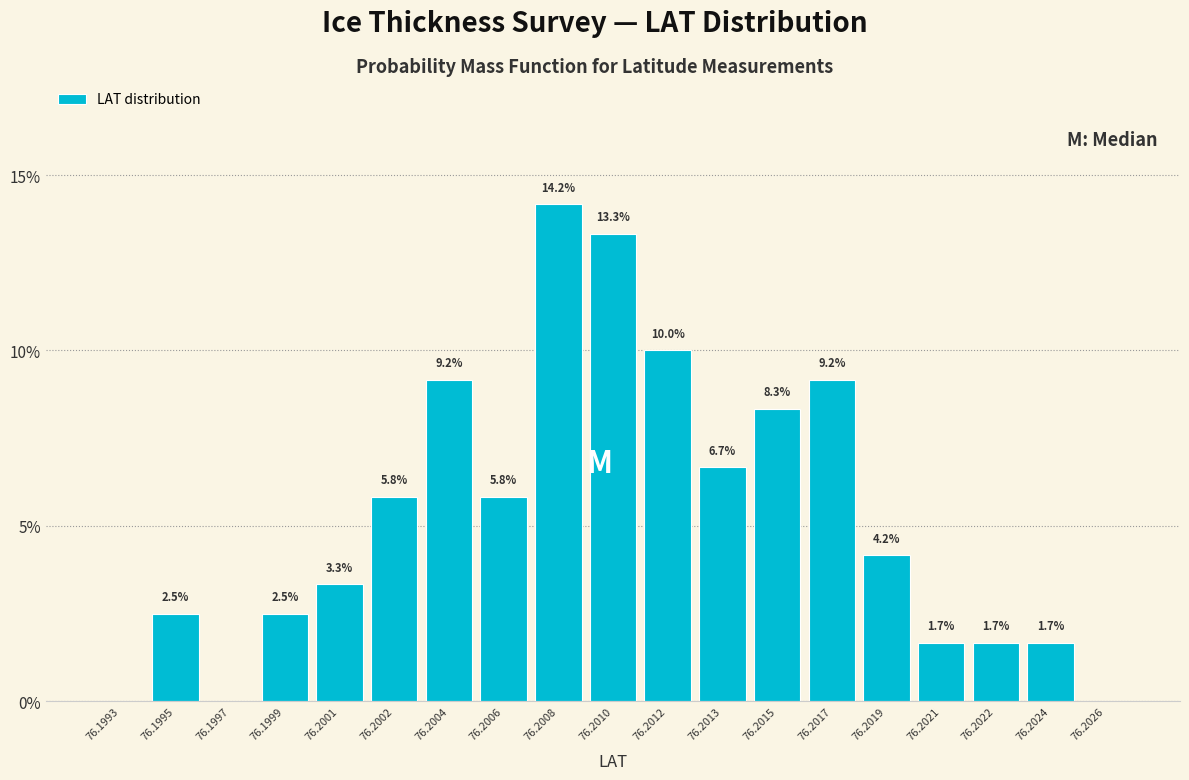

Reading right to left, extract all data points from this chart.

76.2026=0.0	76.2024=1.7	76.2022=1.7	76.2021=1.7	76.2019=4.2	76.2017=9.2	76.2015=8.3	76.2013=6.7	76.2012=10.0	76.2010=13.3	76.2008=14.2	76.2006=5.8	76.2004=9.2	76.2002=5.8	76.2001=3.3	76.1999=2.5	76.1997=0.0	76.1995=2.5	76.1993=0.0